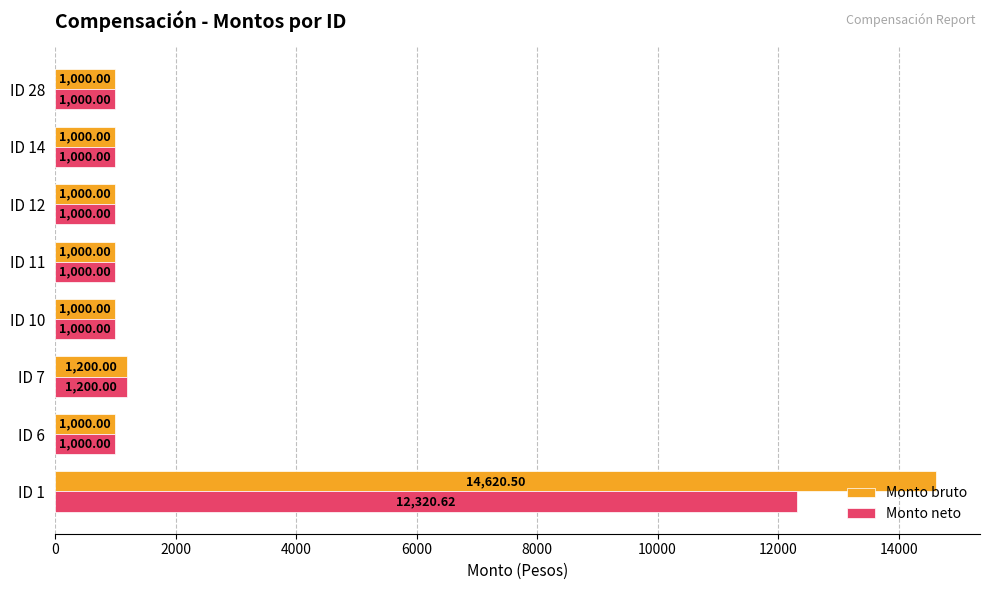

What is the difference between the maximum and second lowest values in the Monto bruto series?

13620.5